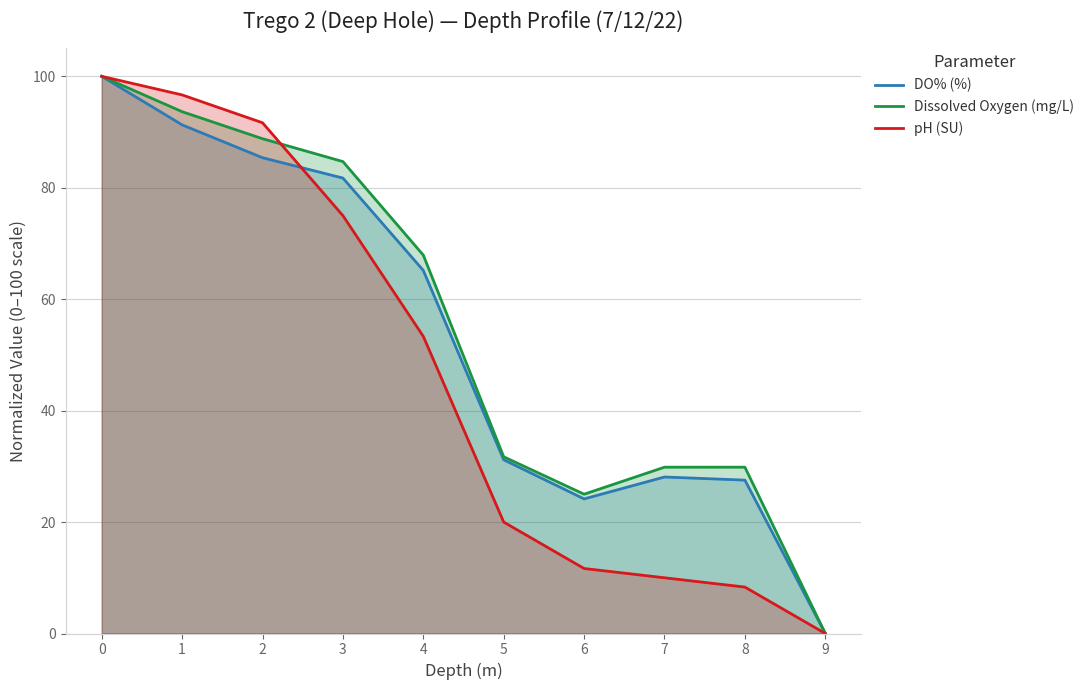

What is the difference between the maximum and second lowest values in the Dissolved Oxygen (mg/L) series?

75.0